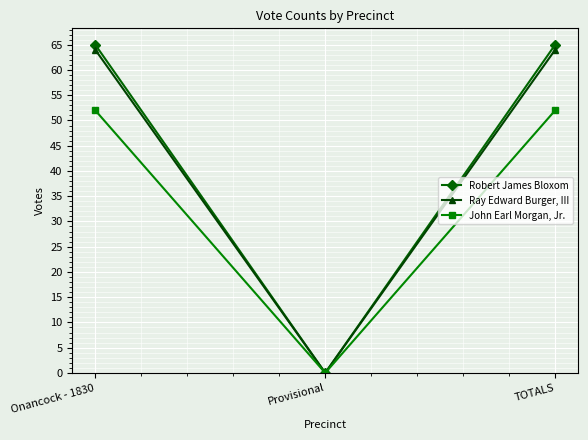

At Onancock - 1830, list the series in order from largest to smallest.

Robert James Bloxom, Ray Edward Burger, III, John Earl Morgan, Jr.